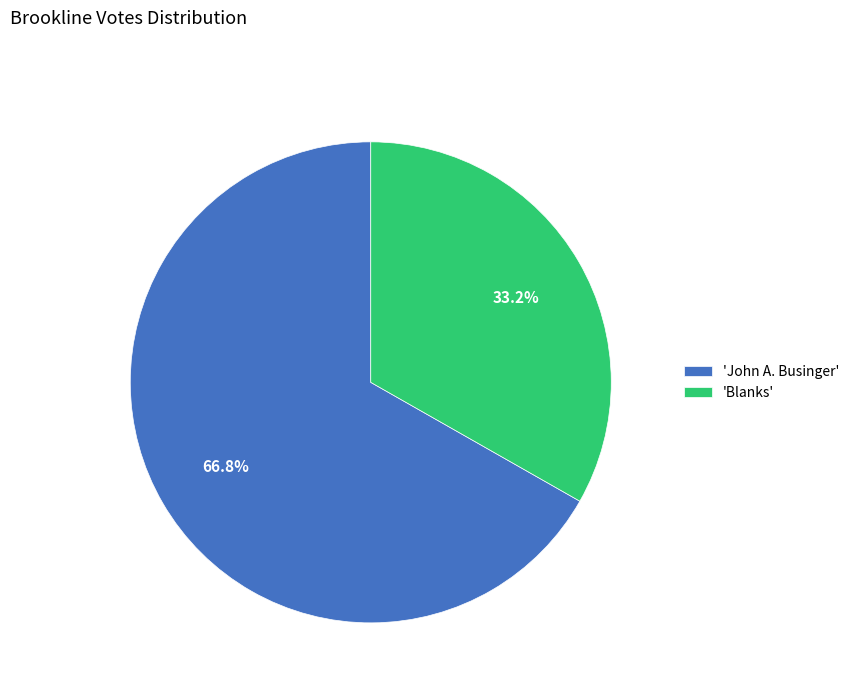

To the nearest percent, what is the difference between the largest and smallest slice percentages?

34%